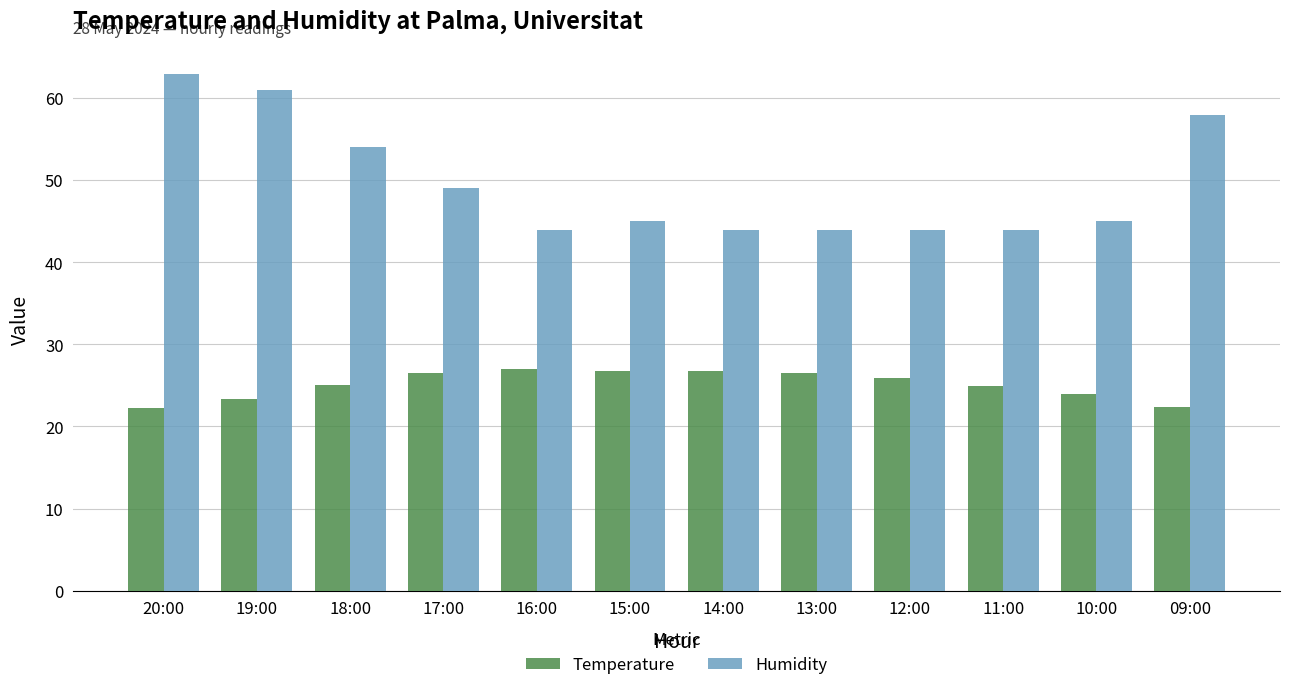

List the series in order of their overall mean, highest first.

Humidity, Temperature